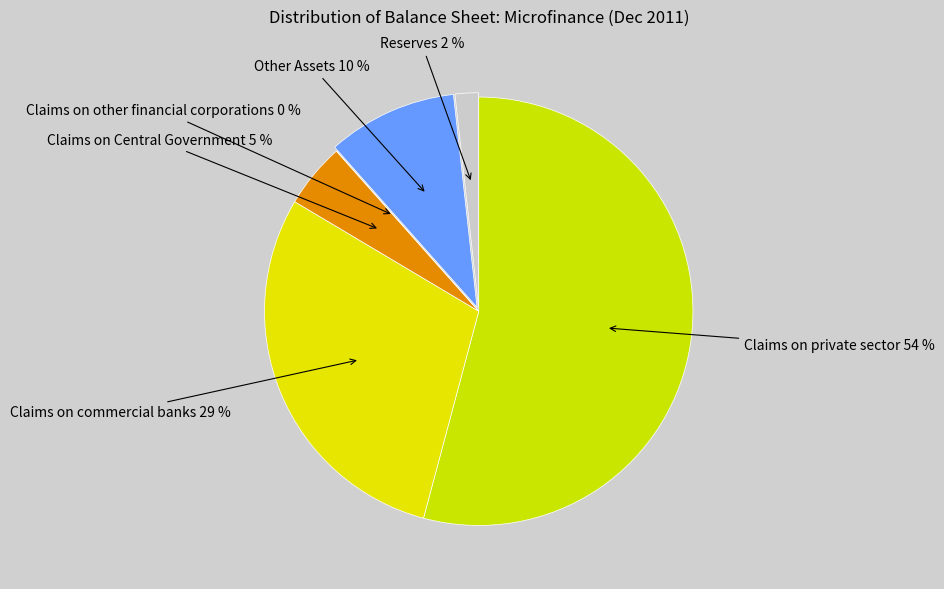

The 2011-12 slice represents 15% of the pie. True or false?

False